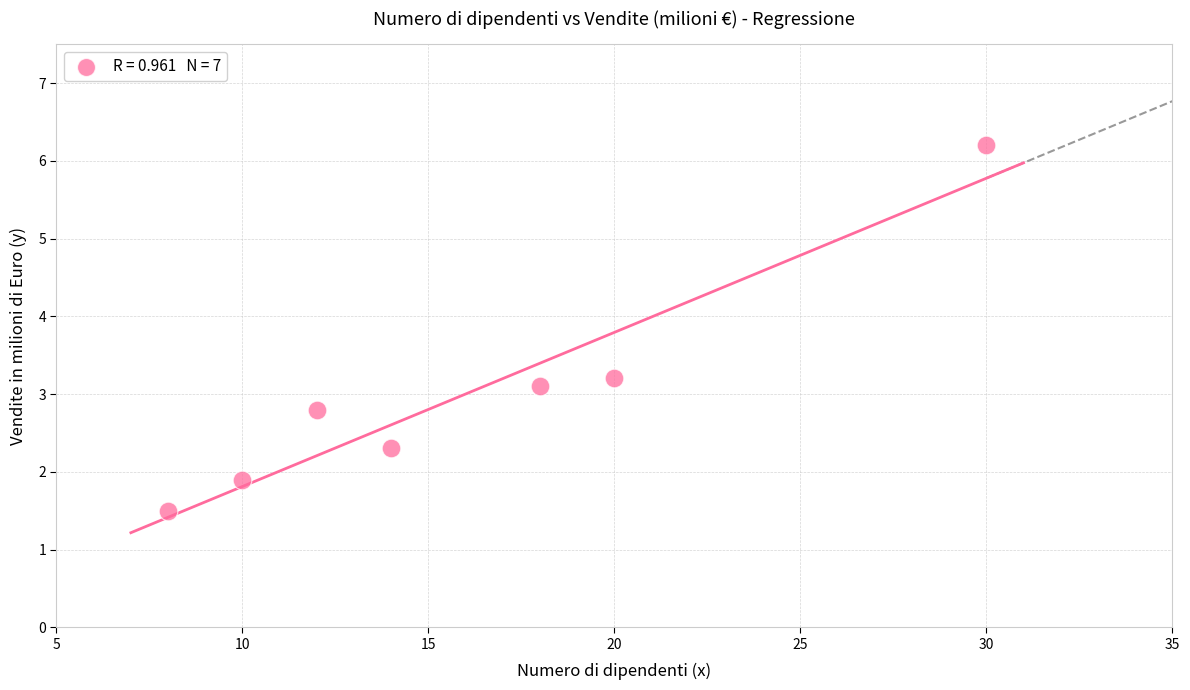

What is the range of Y values (max minus min)?

4.7